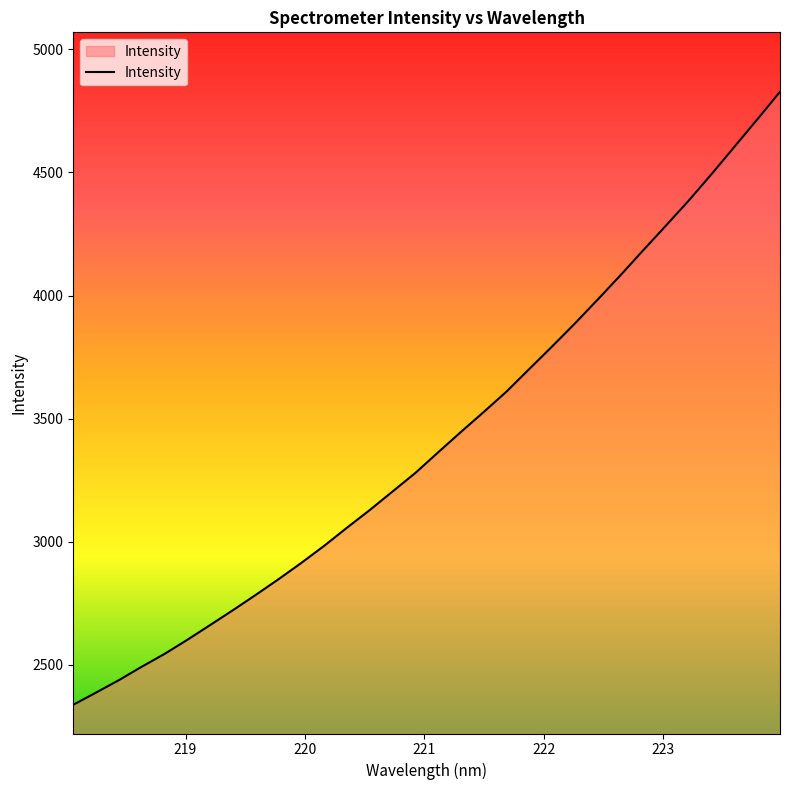

How many distinct data groups are displayed?

1